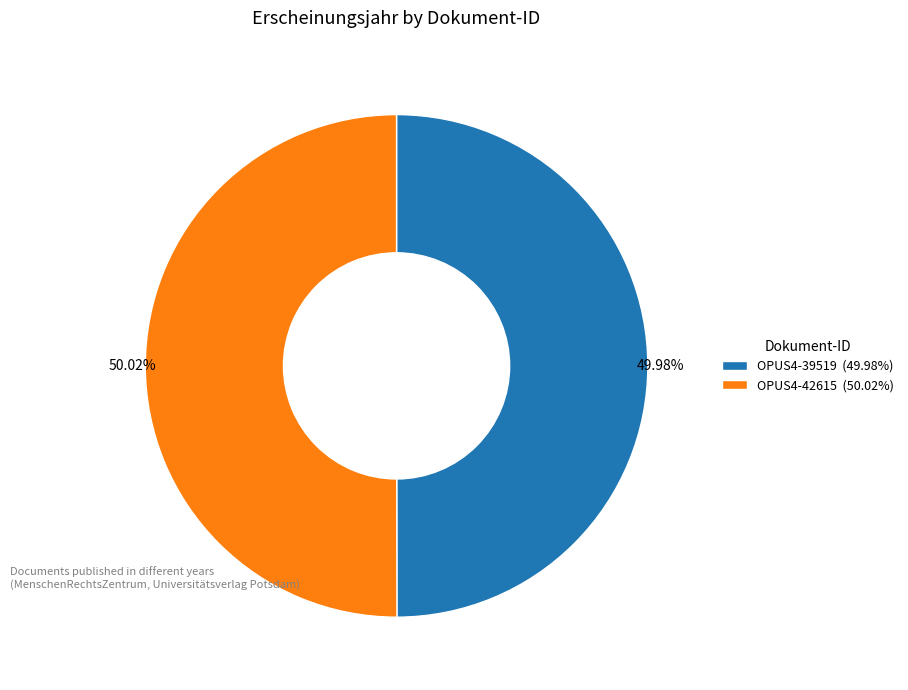

Combined, what portion of the pie is OPUS4-42615 and OPUS4-39519?

100.0%